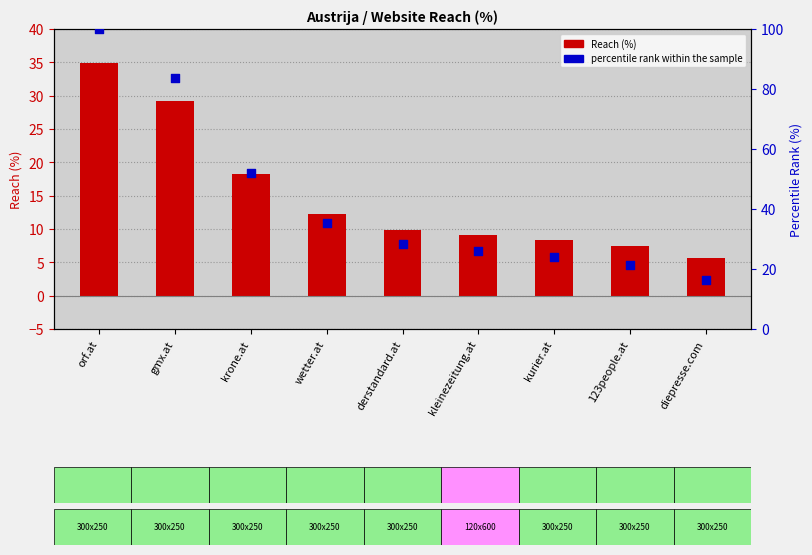

Which series has the largest total across all categories?

percentile rank within the sample